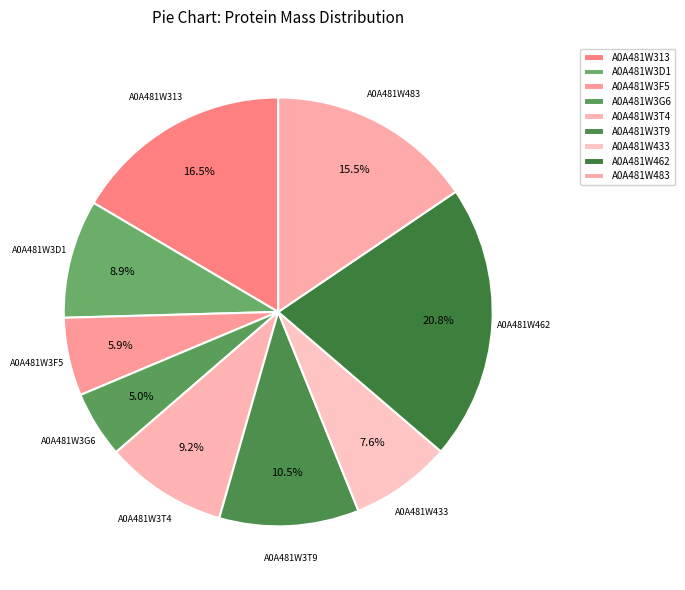

Which category has the smallest portion of the pie?

A0A481W3G6